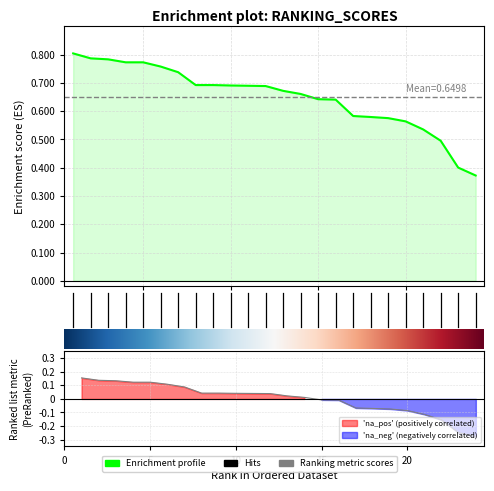

What is the sum of the values at 21 and 15?

1.2